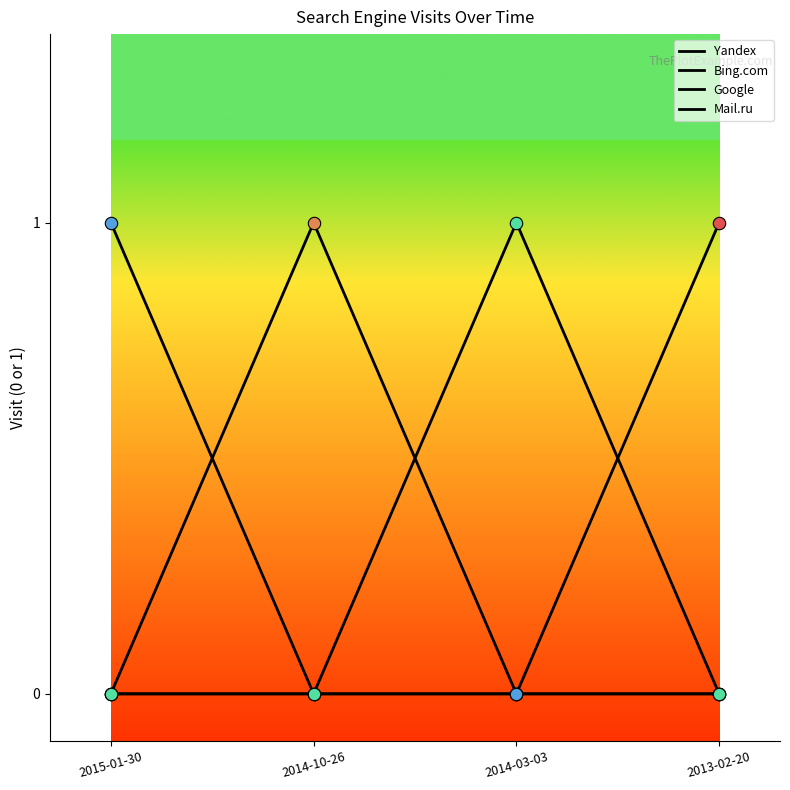

Which series has the largest total across all categories?

Yandex